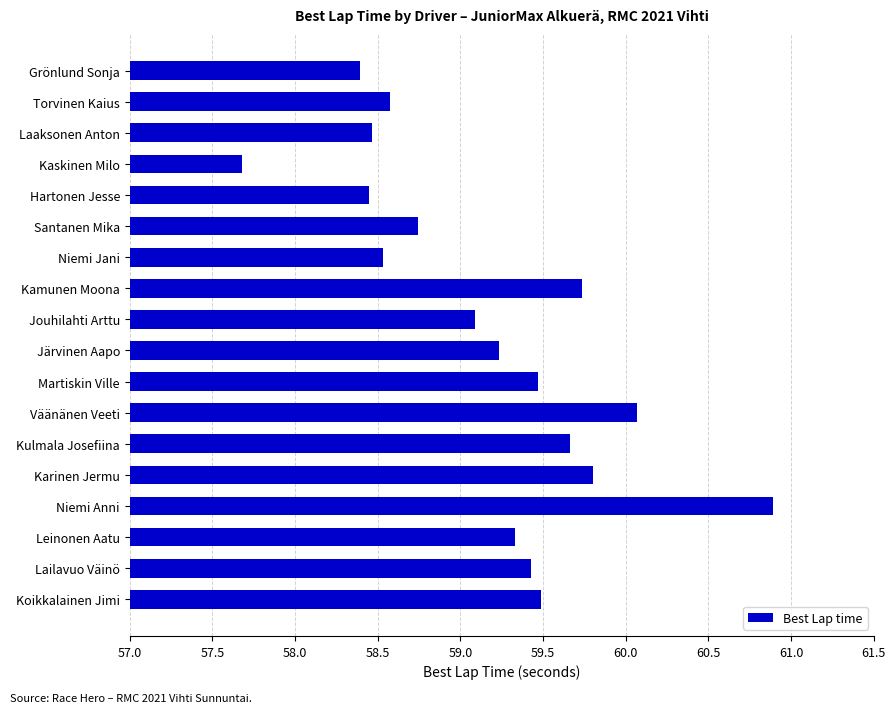

Which label corresponds to the smallest value in the chart?

Kaskinen Milo